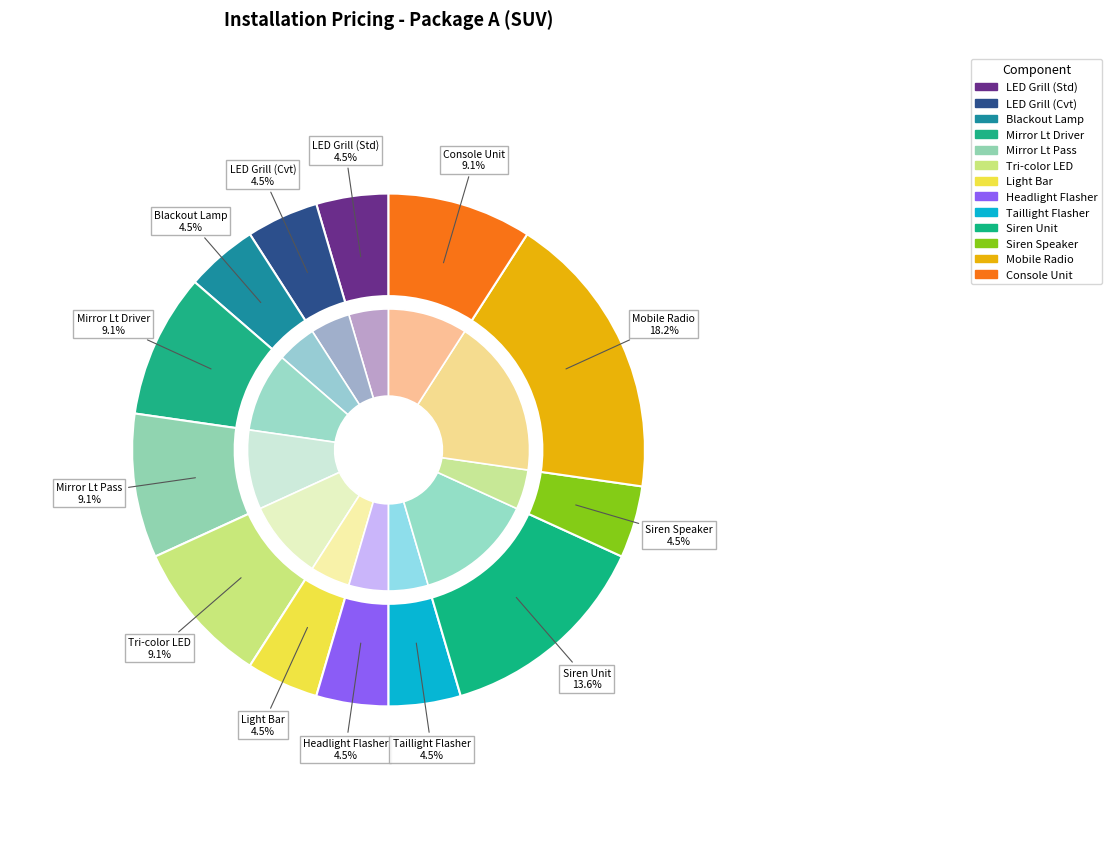

To the nearest percent, what is the combined percentage of Siren Speaker and Headlight Flasher?

9%